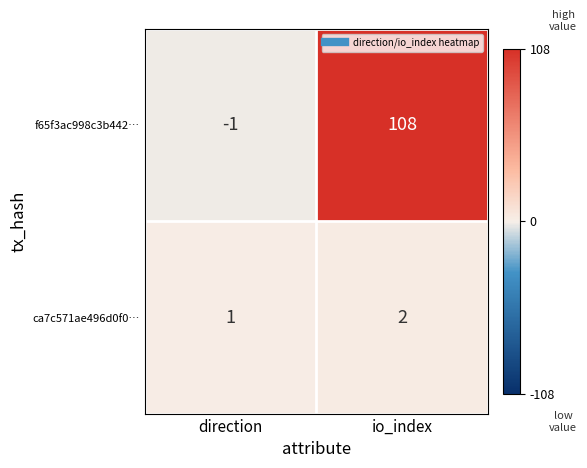

The ca7c571ae496d0f0… series shows 0 at io_index. True or false?

False